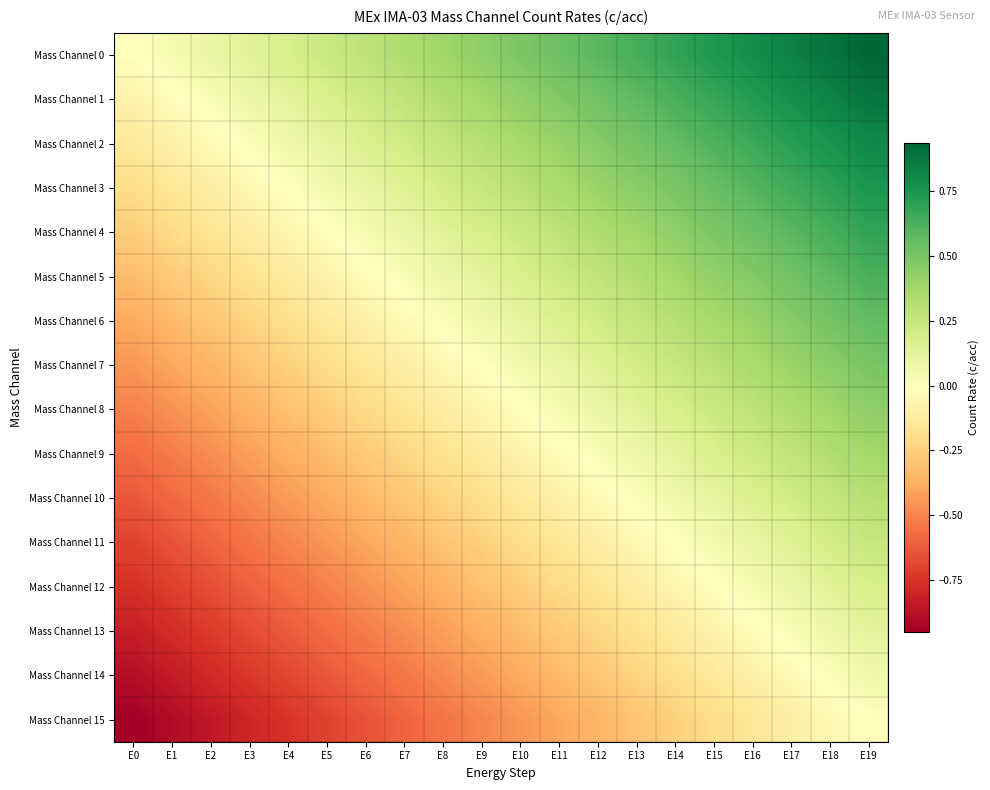

What is the difference between the highest and lowest values at E19?

0.9